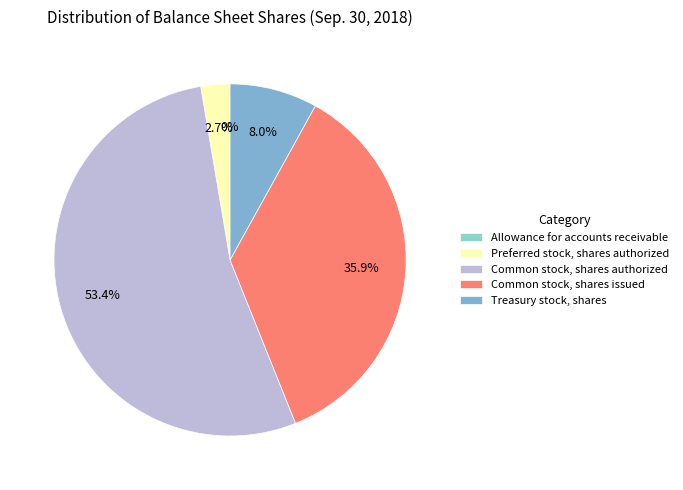

How many segments does this pie chart have?

5